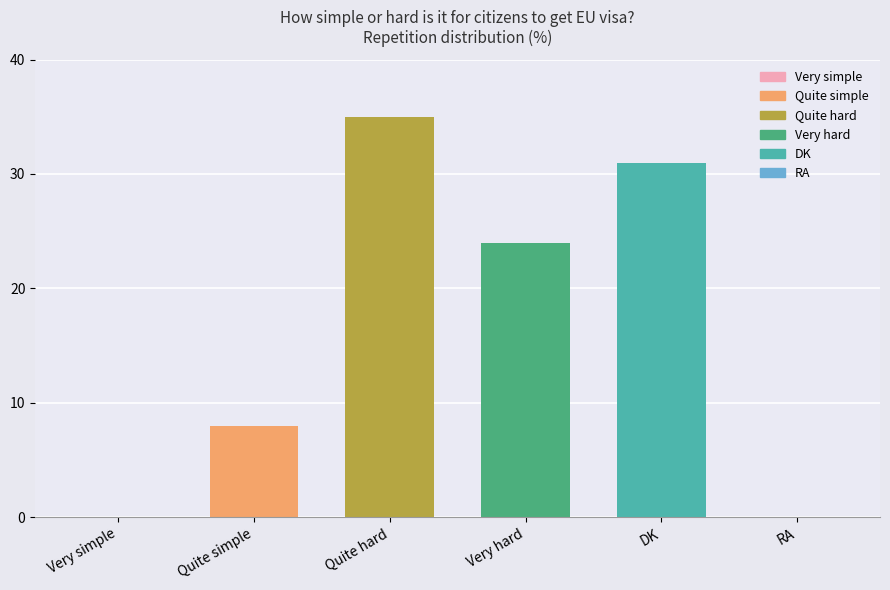

What is the maximum value shown in the chart?

35